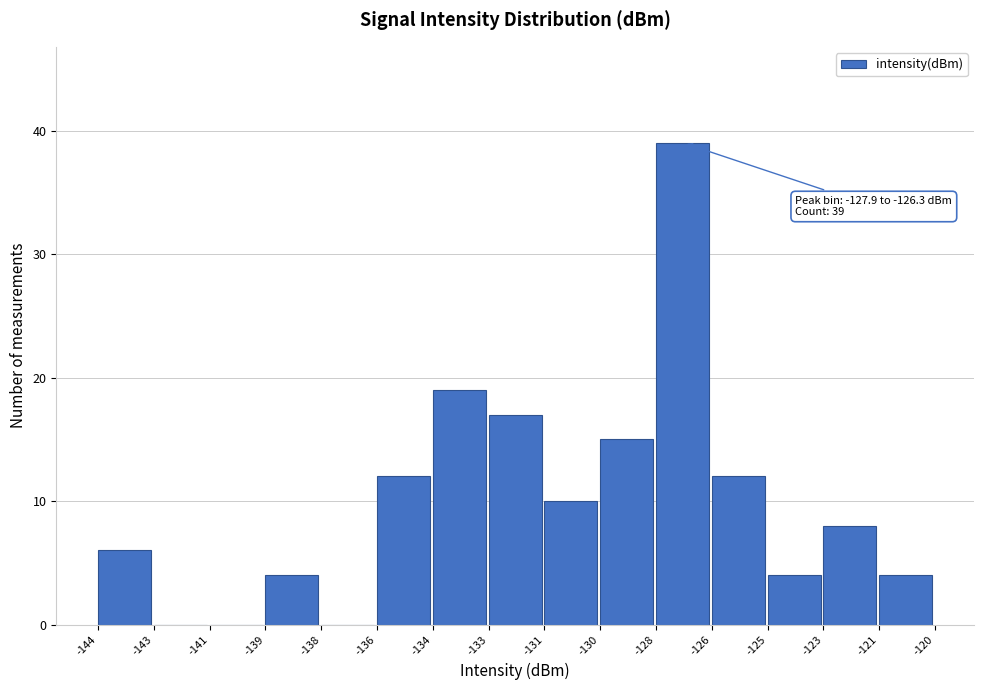

Reading left to right, list all the values displayed in this chart.

-144=6	-143=0	-141=0	-139=4	-138=0	-136=12	-134=19	-133=17	-131=10	-130=15	-128=39	-126=12	-125=4	-123=8	-121=4